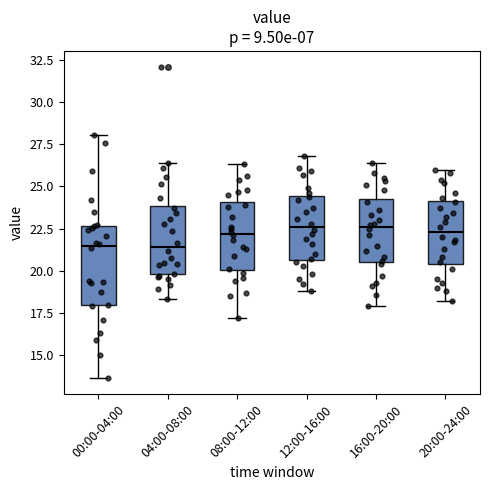

Where is the upper edge of the box for 04:00-08:00 on the y-axis? The values are not printed on the chart, so give them approximately, as read against the axis.

24.0